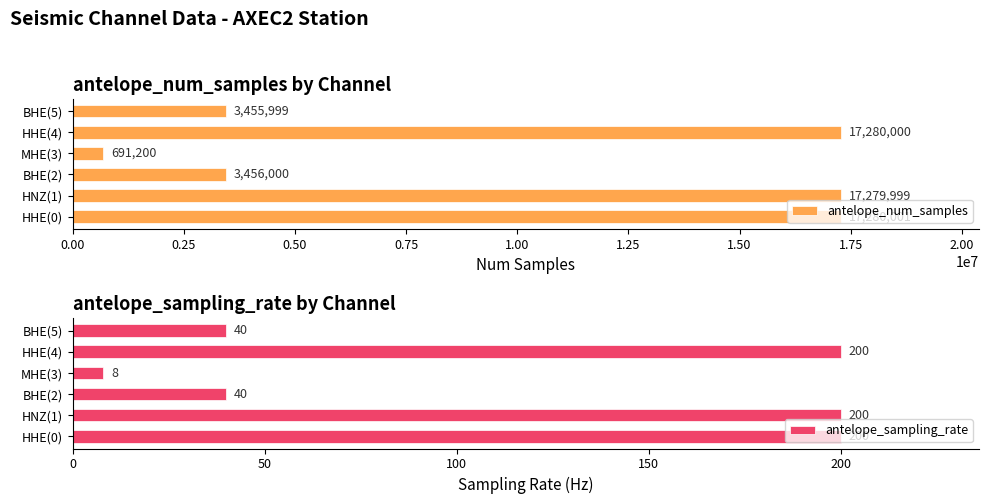

How many data points does each series have?

6